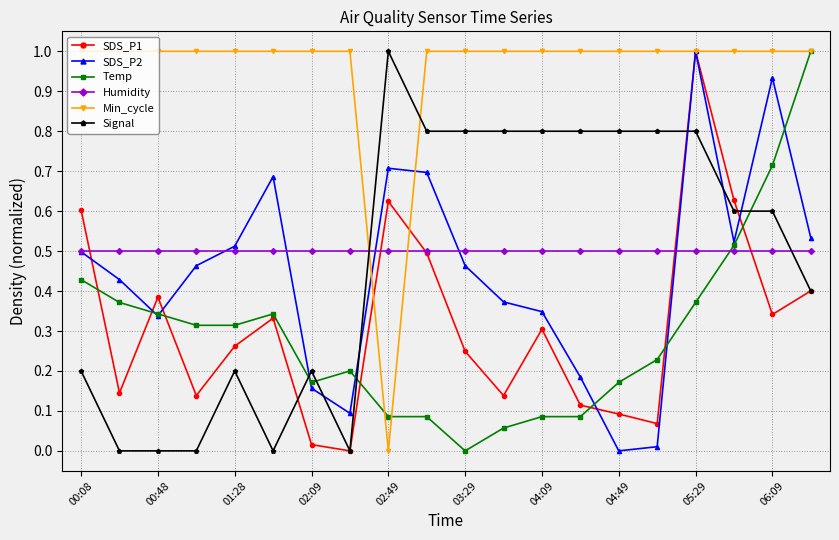

How many times do Temp and Signal cross each other?

4